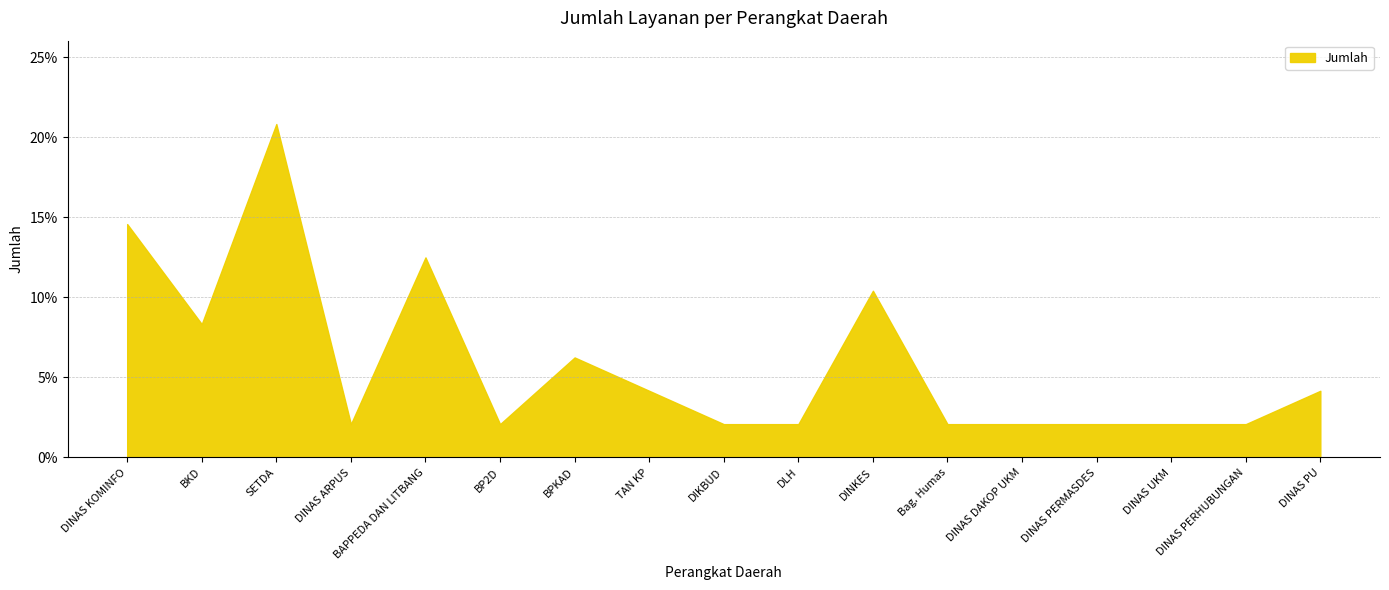

What is the maximum value shown in the chart?

20.8